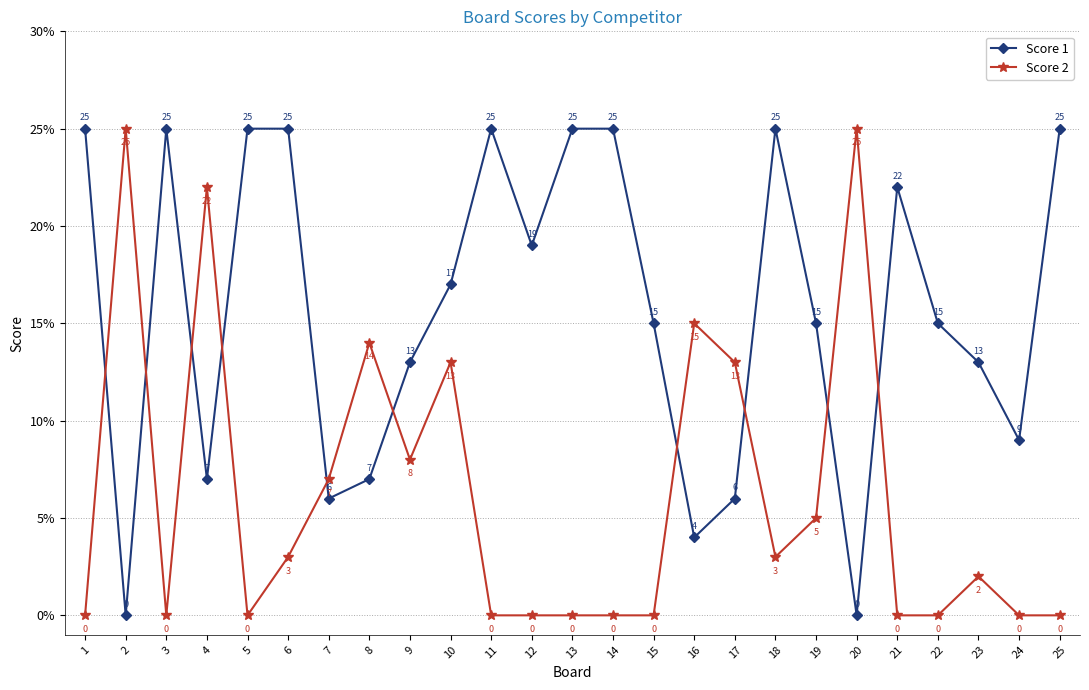

Count the number of categories in the chart.

25